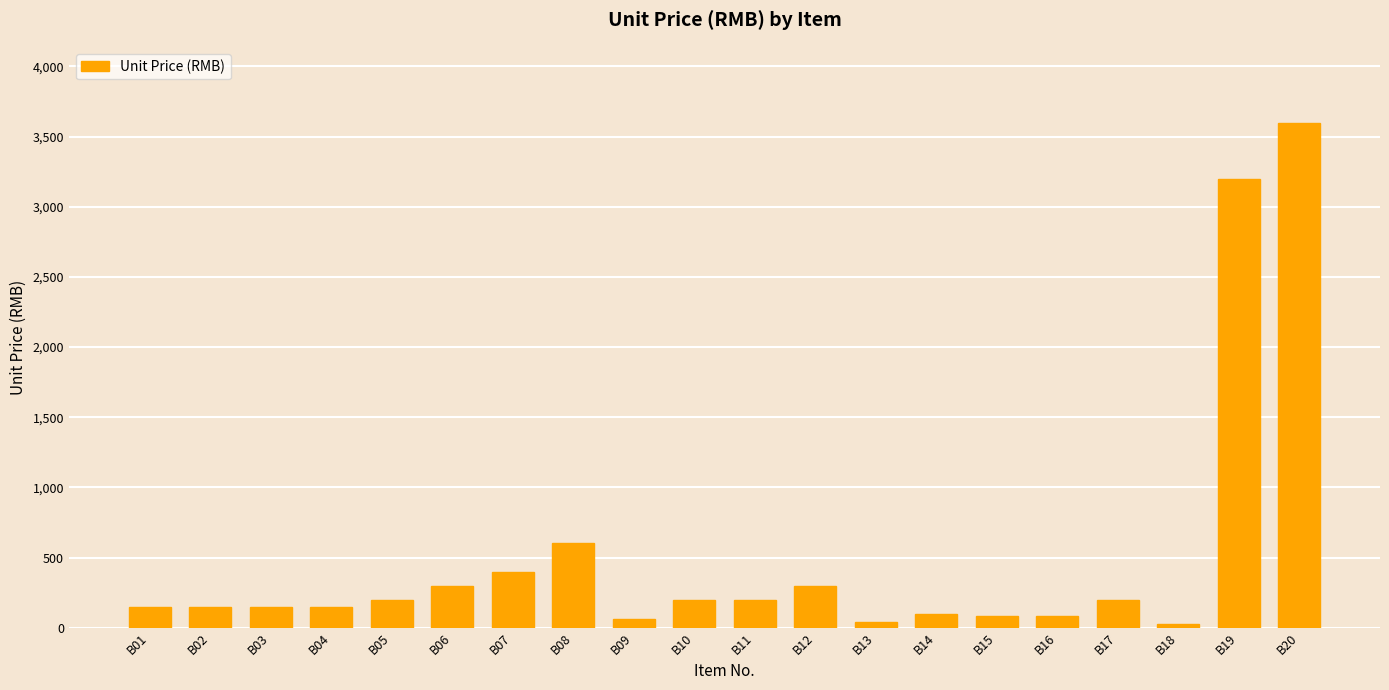

What is the value of the 2nd bar from the left?

150